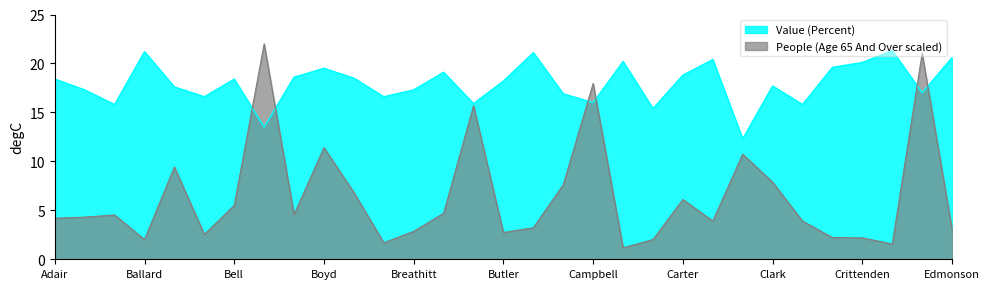

What is the label of the 30th point from the left?

Daviess